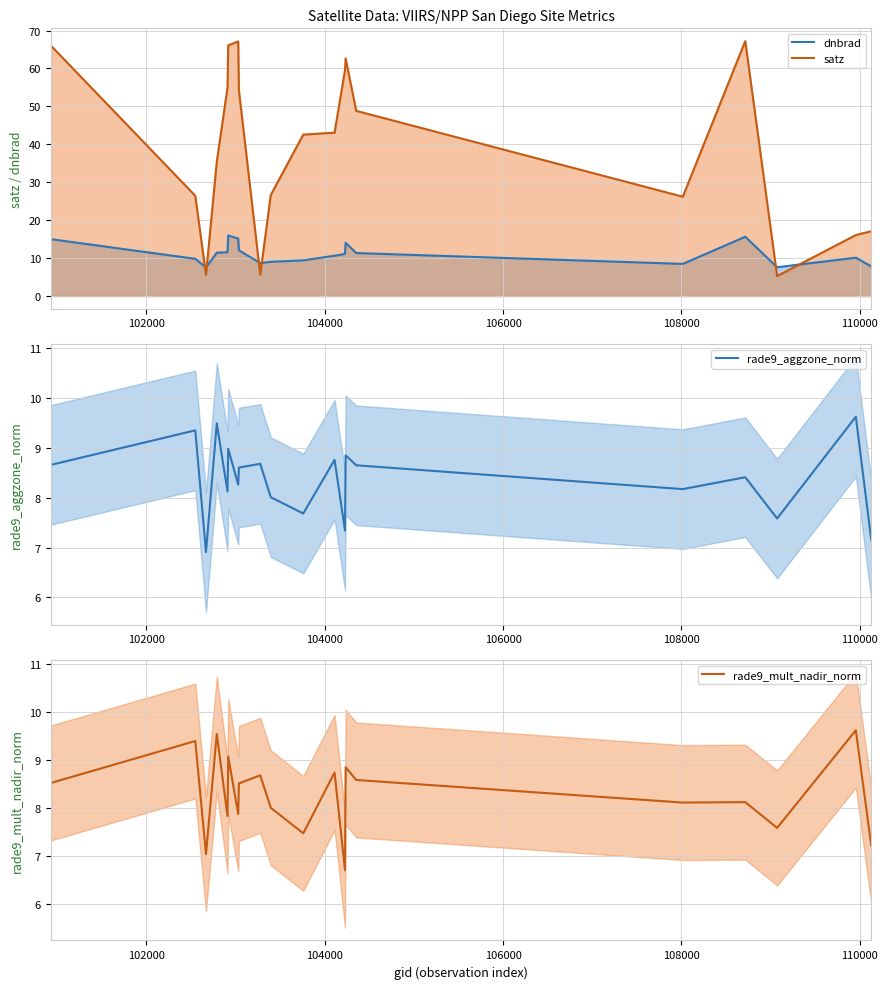

The value of rade9_mult_nadir_norm at 9 is 5.1. True or false?

False